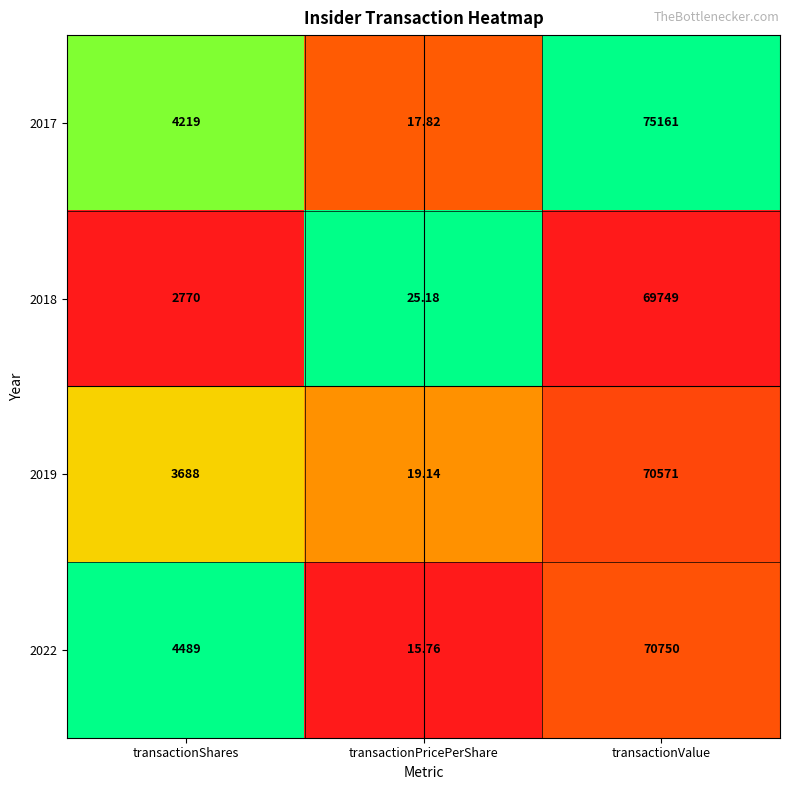

At which label is 2017 closest to 37589?

transactionShares